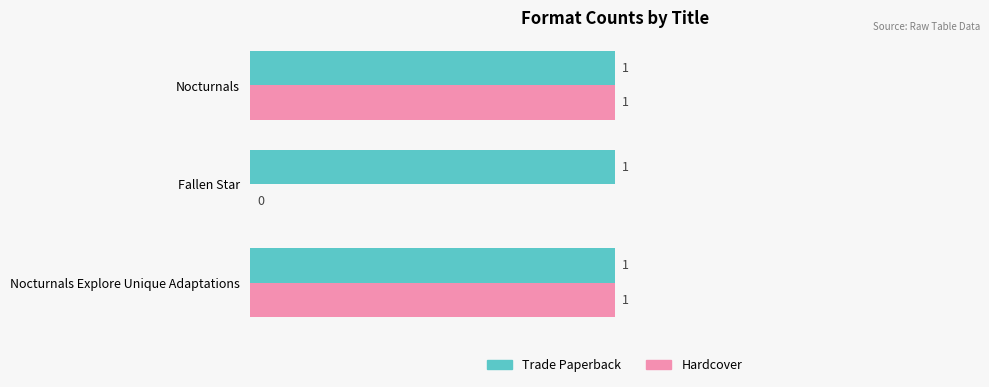

How many categories are shown in the chart?

3